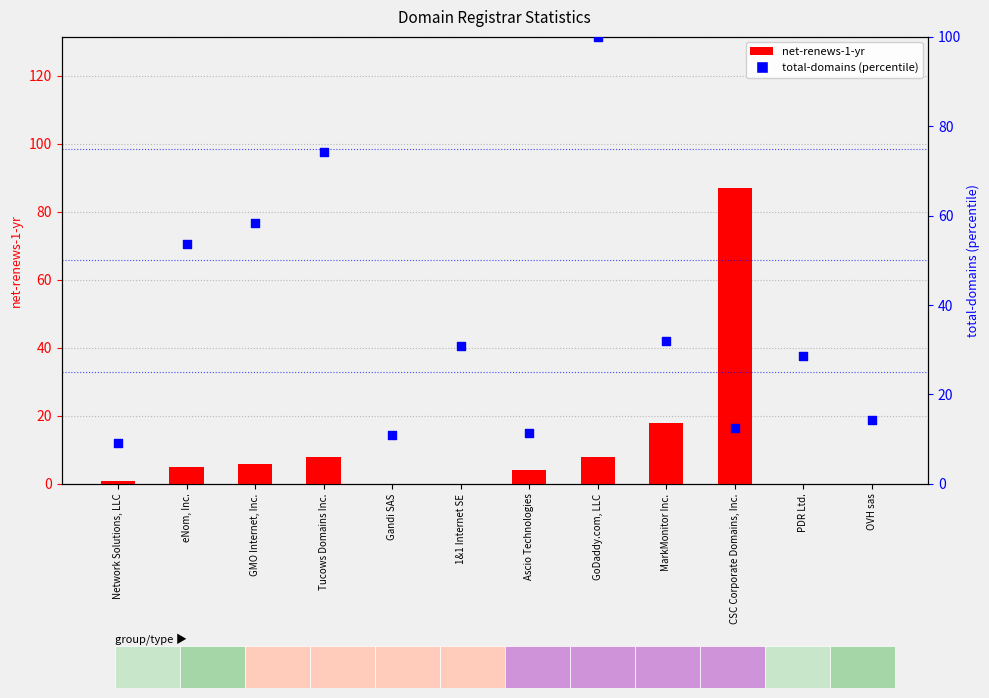

Which series has the largest total across all categories?

total-domains (percentile)